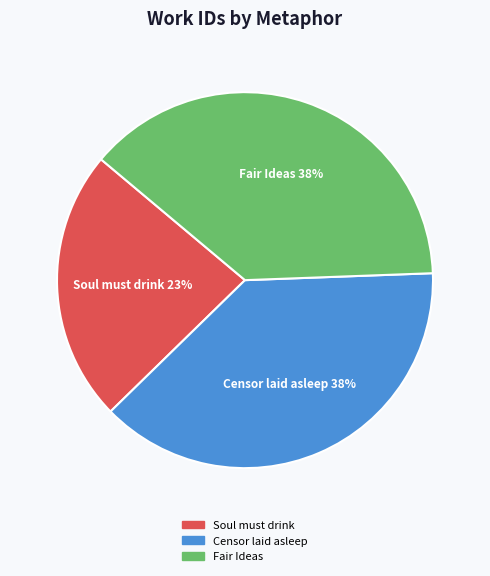

The Soul must drink slice represents 11% of the pie. True or false?

False